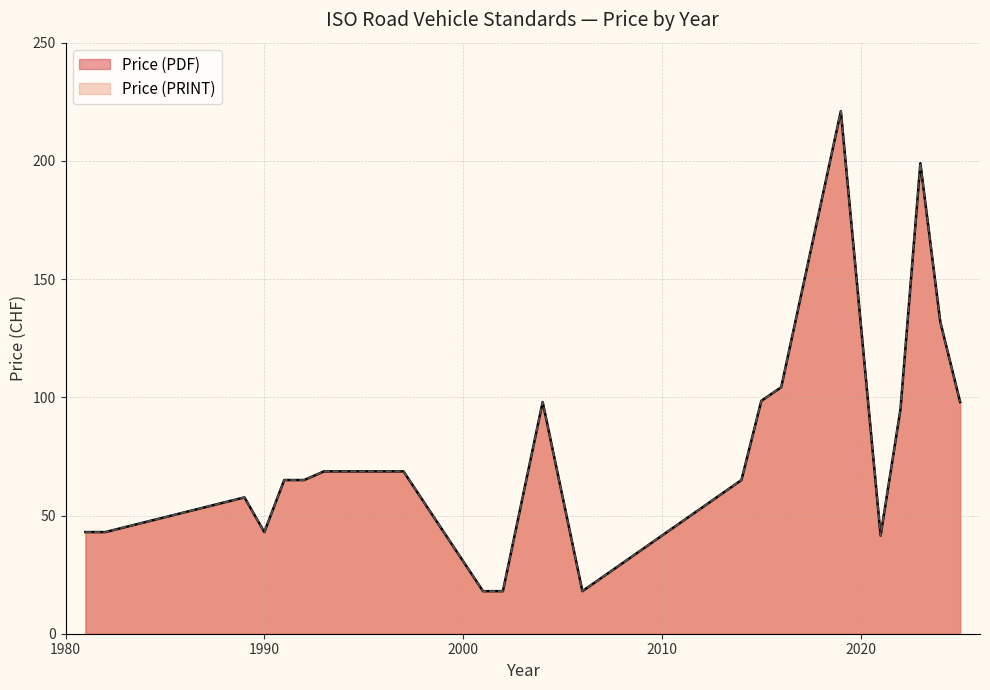

True or false: Price (PRINT) and Price (PDF) cross at least once.

False